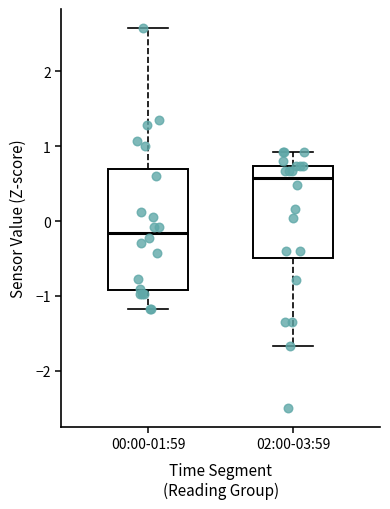

Comparing the boxes themselves (not the whiskers), which one is the tallest?

00:00-01:59